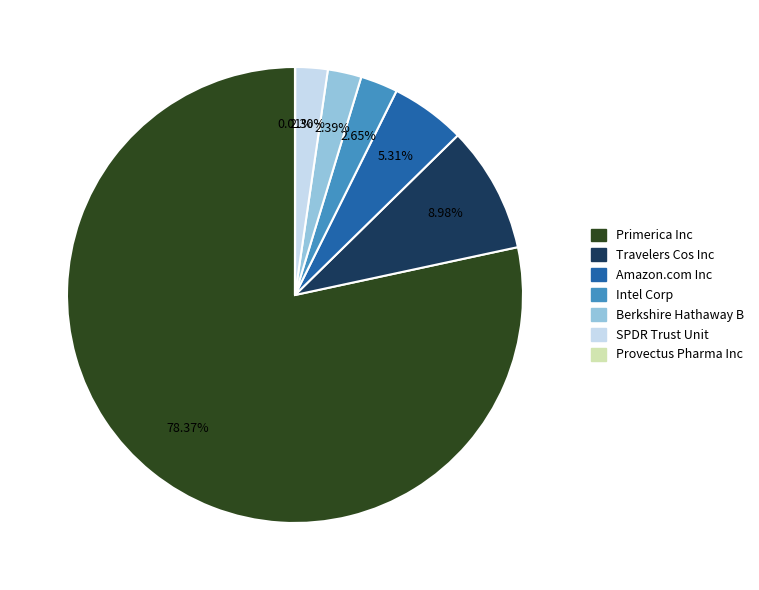

Which slice is the largest?

Primerica Inc